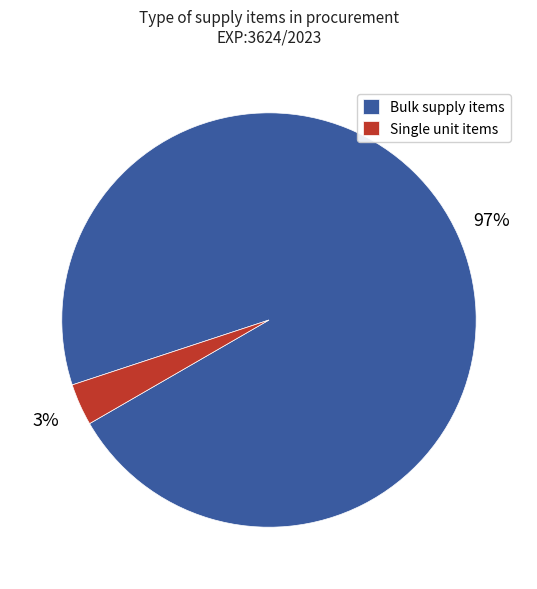

To the nearest percent, what portion does Single unit items represent?

3%